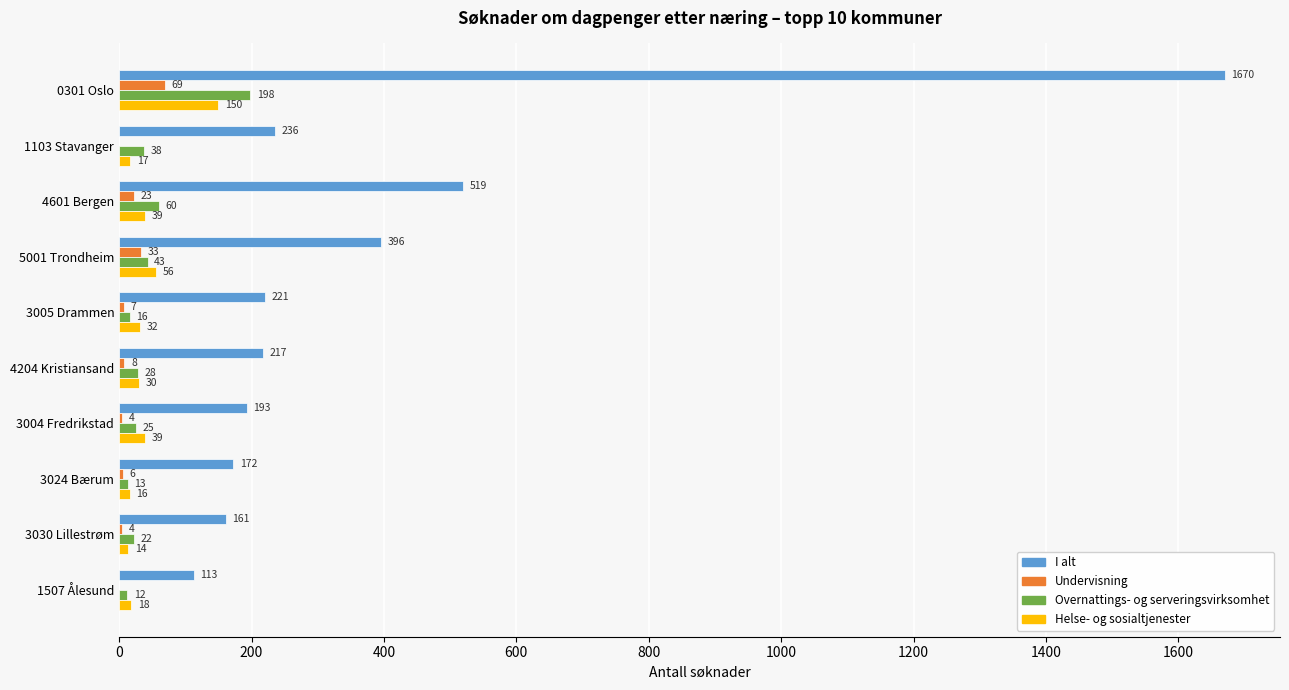

Which series changed the most between 3004 Fredrikstad and 1507 Ålesund?

I alt